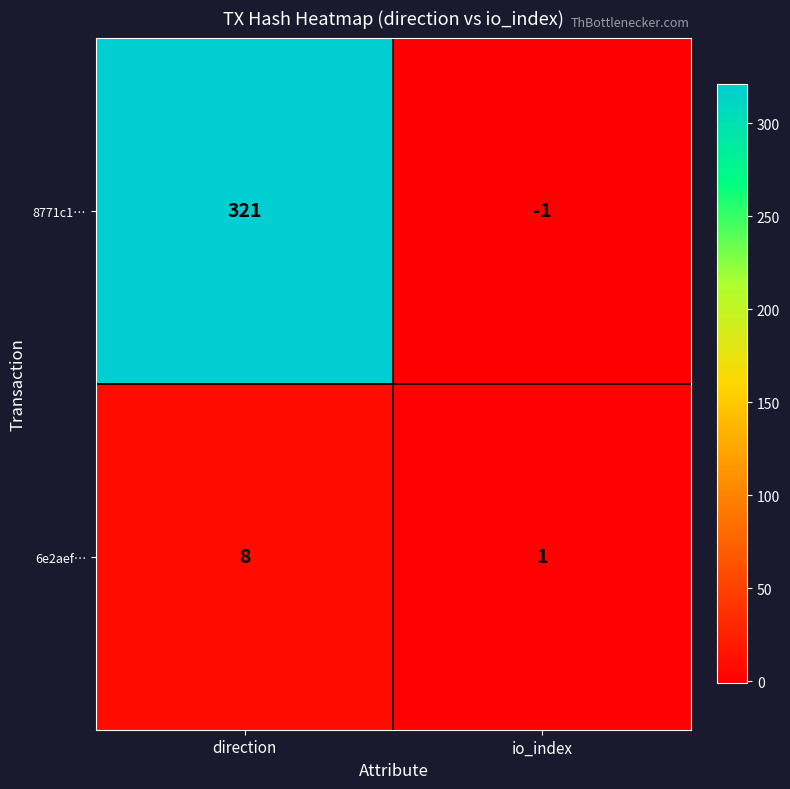

Reading left to right, what are all the values shown in this chart?

8771c1…: 321	-1
6e2aef…: 8	1